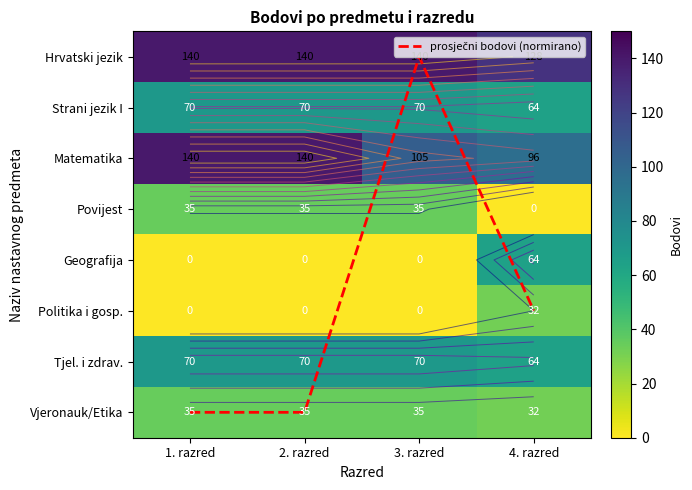

Which series changed the most between 1. razred and 3. razred?

Matematika